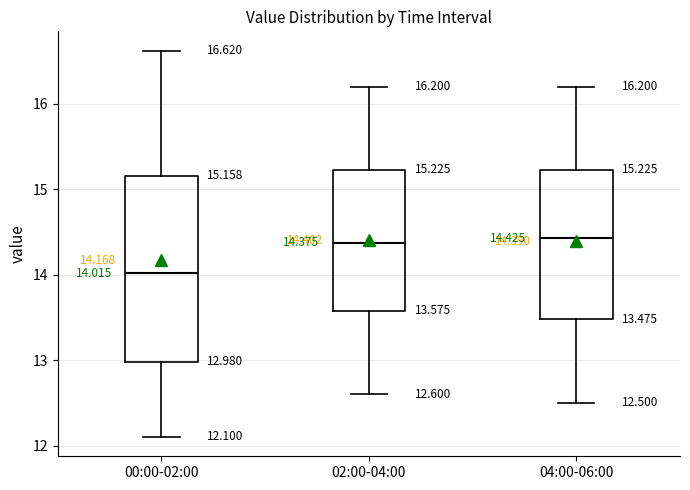

Which box is the tallest, from its lower edge to its upper edge?

00:00-02:00